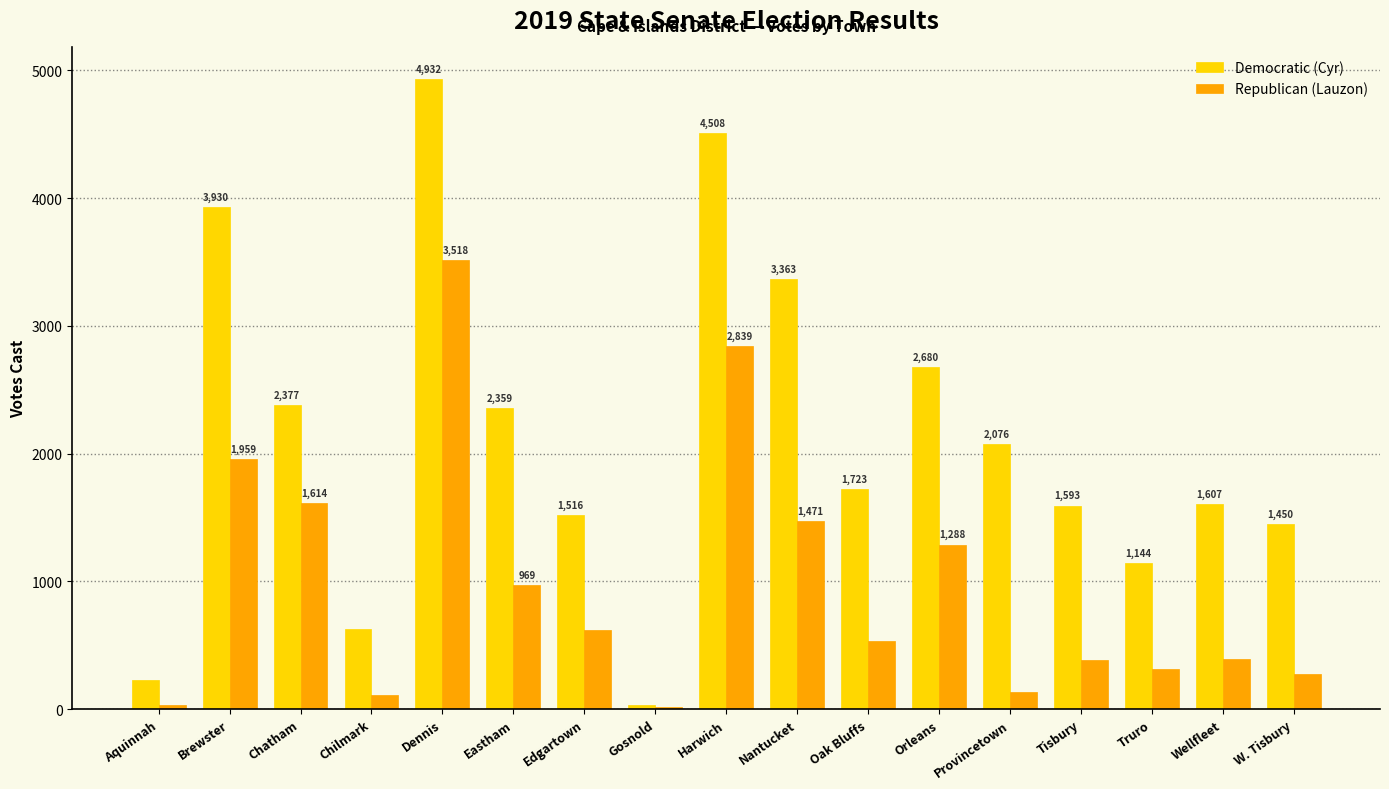

What is the maximum value for Democratic (Cyr)?

4932